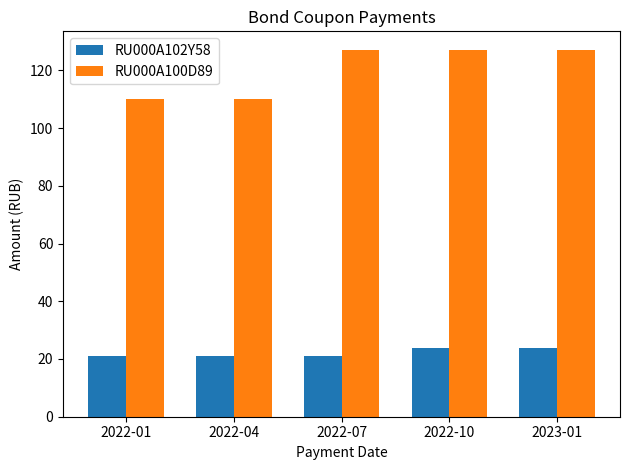

What is the difference between the maximum and minimum values in the RU000A100D89 series?

17.0